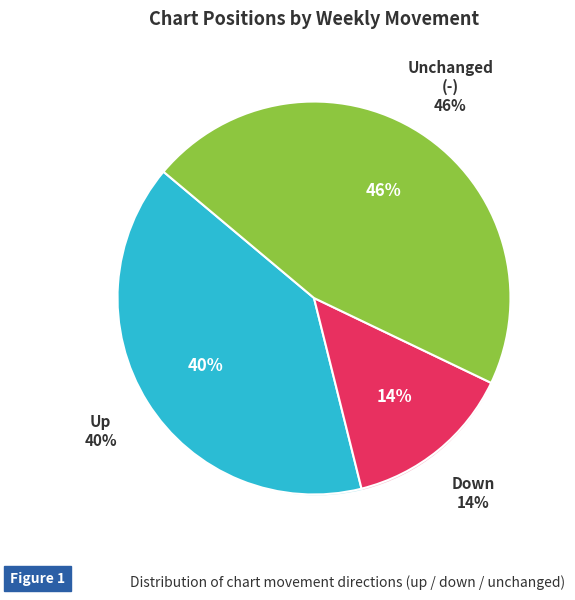

Which category has the smallest portion of the pie?

down